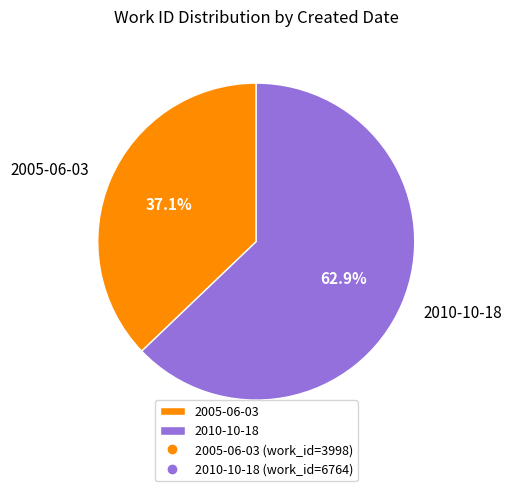

To the nearest percent, what is the combined percentage of 2010-10-18 and 2005-06-03?

100%